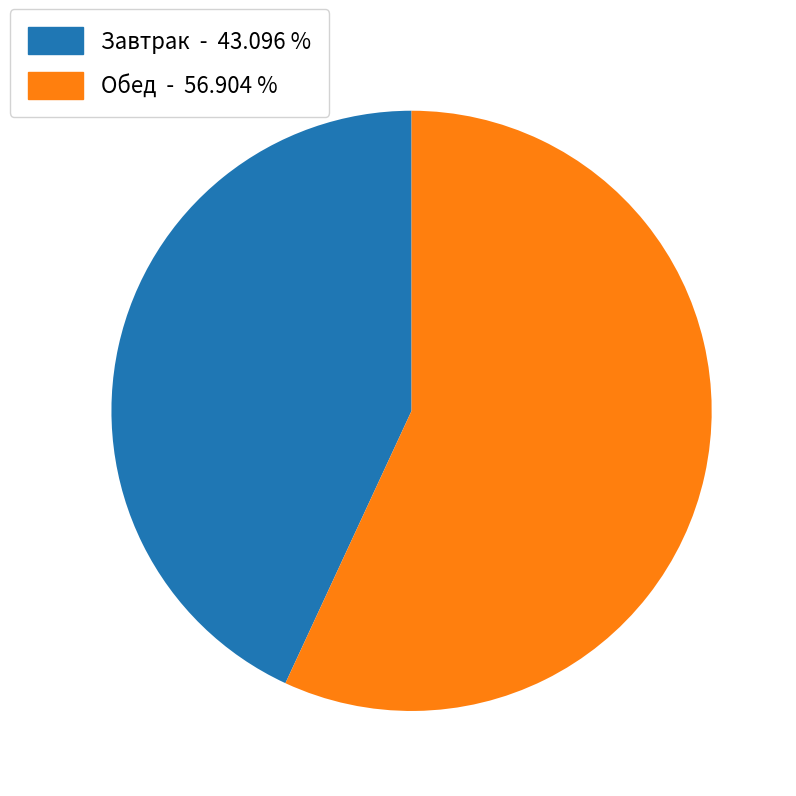

Count the number of slices in the pie.

2